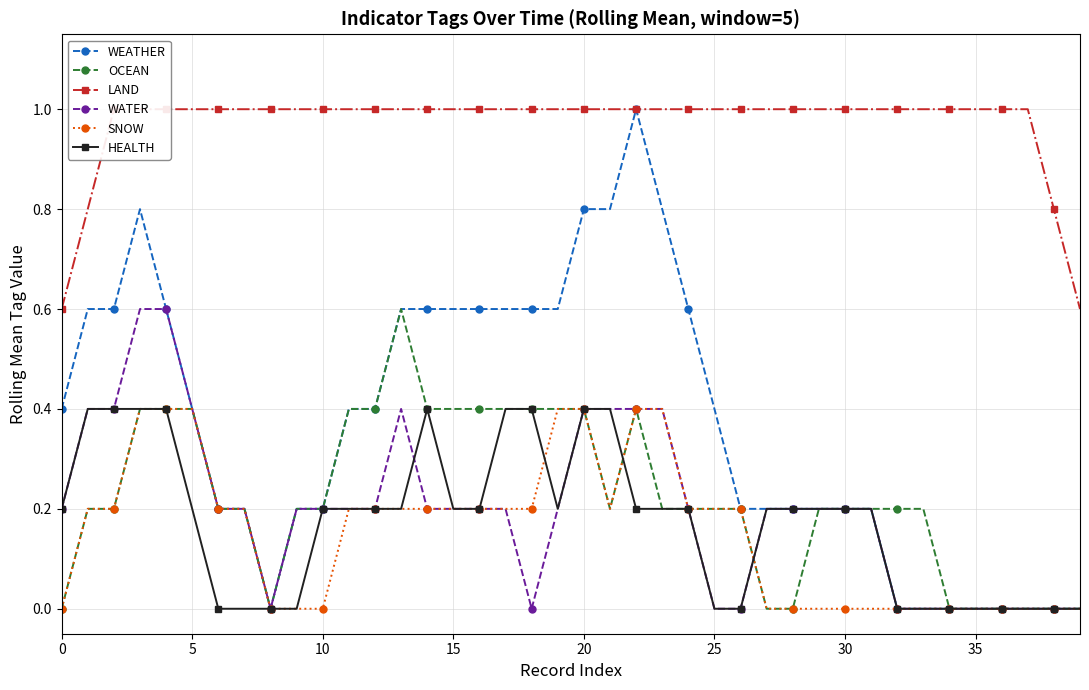

True or false: SNOW and WATER cross at least once.

True